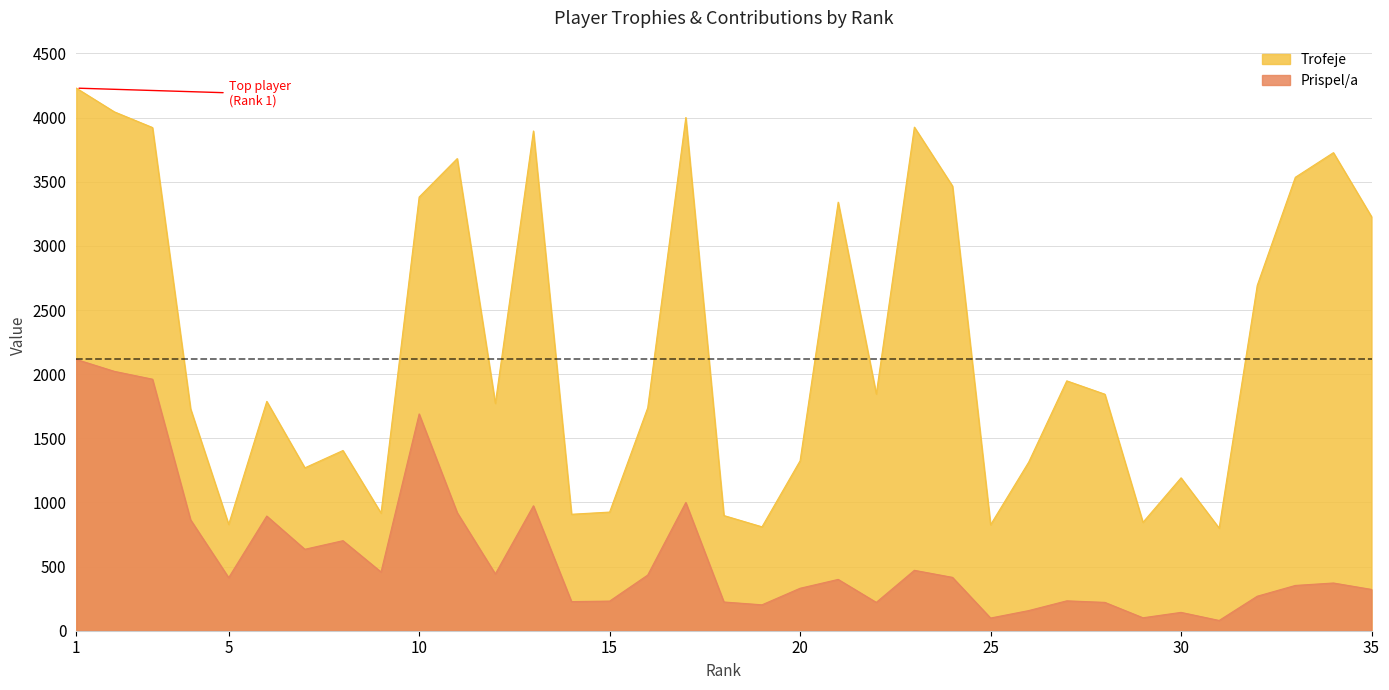

What are all the series names shown in the legend?

Trofeje, Prispel/a